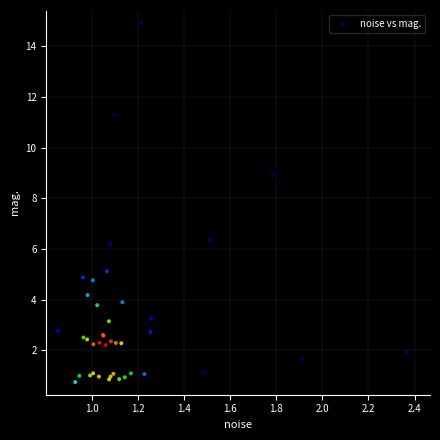

What Y value in the scatter plot is closest to 7?

6.4